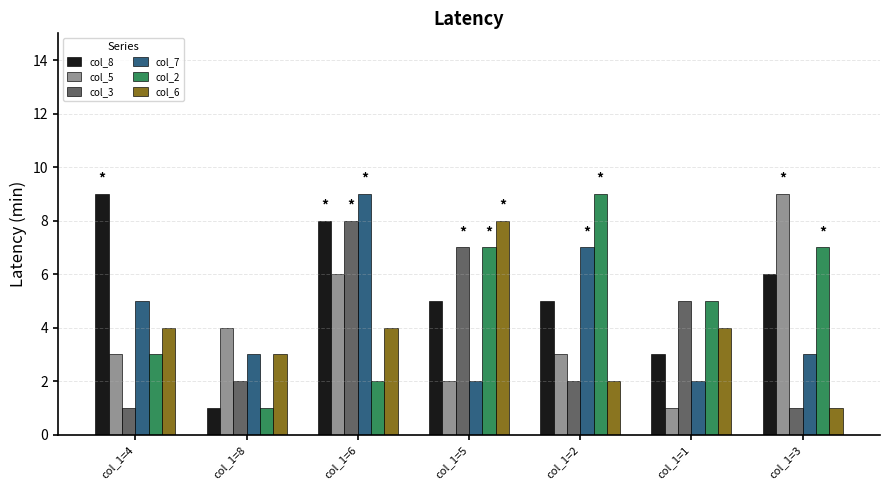

Between col_1=8 and col_1=2, which series saw the biggest shift?

col_2